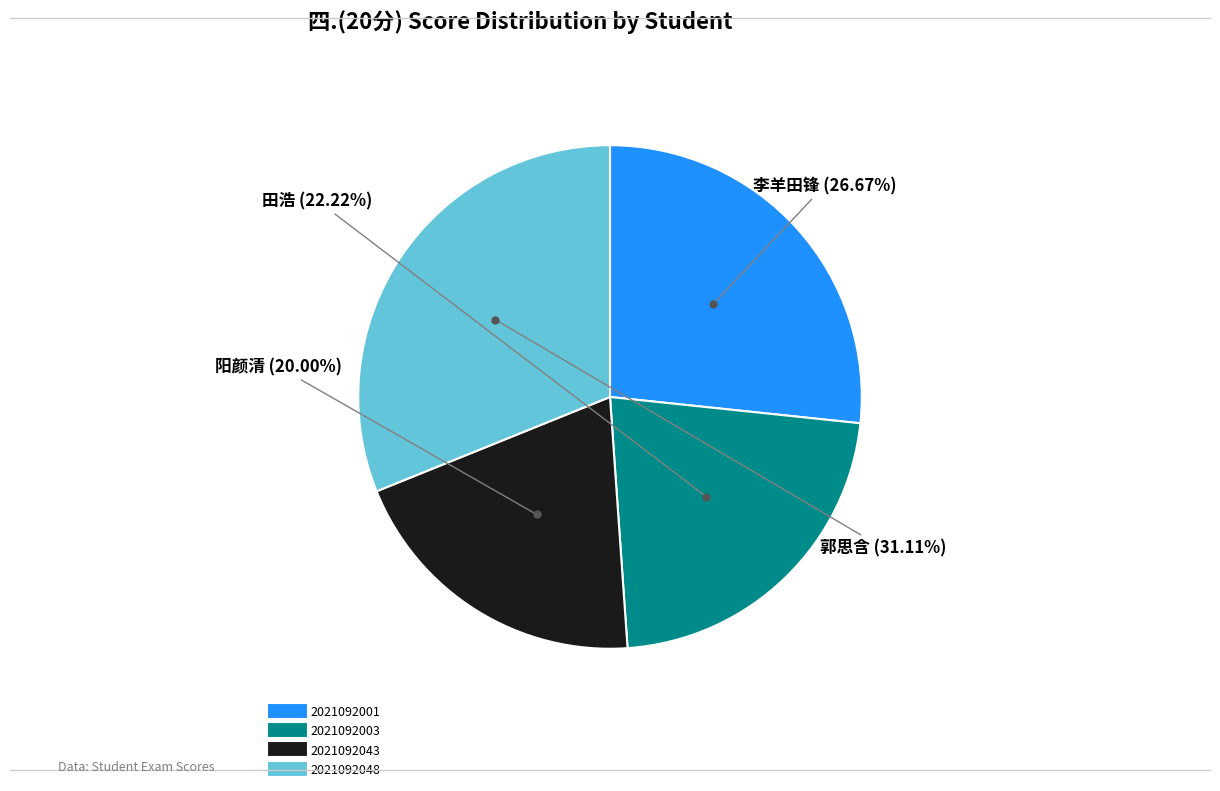

To the nearest percent, what portion does 2021092001 represent?

27%